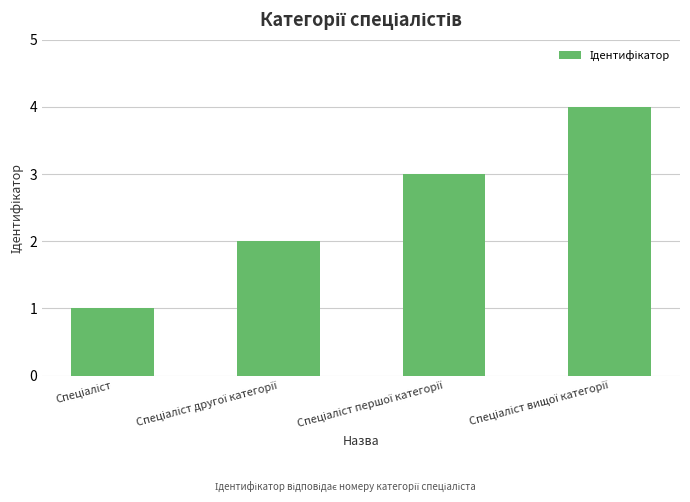

What is the greatest value displayed?

4